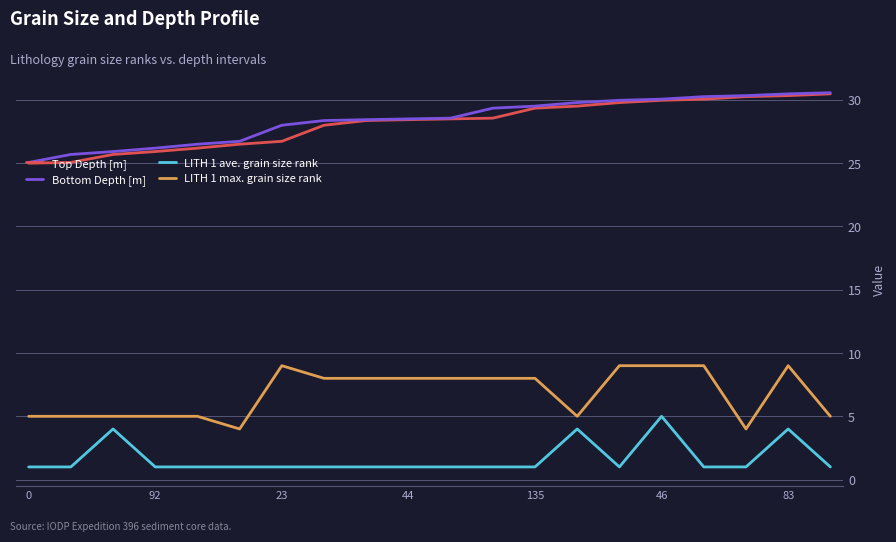

True or false: Bottom Depth [m] and LITH 1 max. grain size rank intersect in this chart.

False